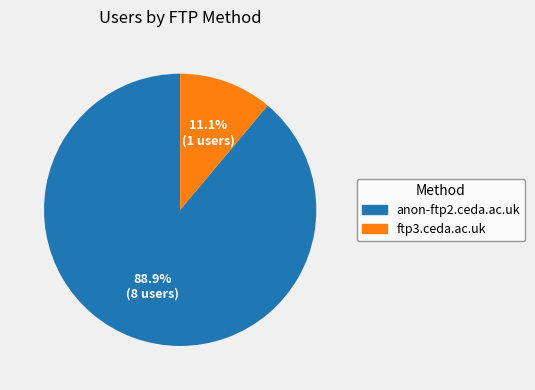

How many segments does this pie chart have?

2